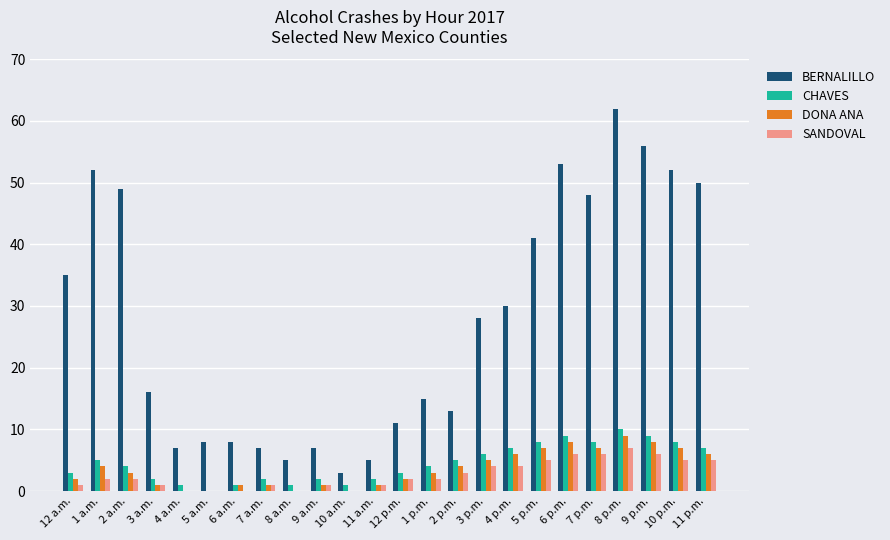

Which label corresponds to the largest value in the chart?

8 p.m.